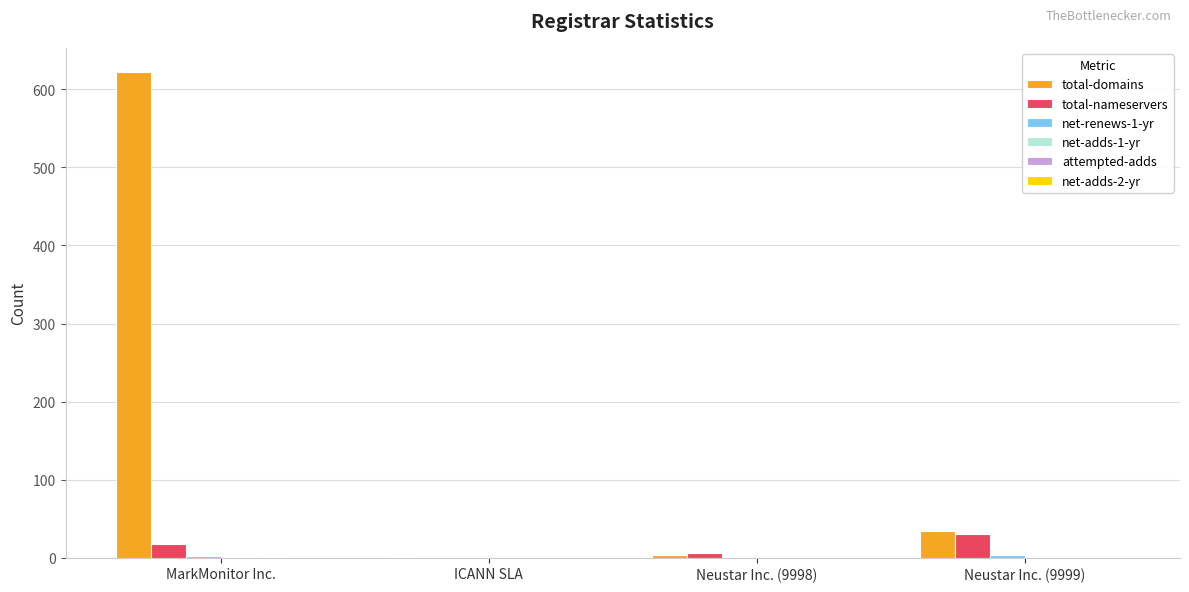

What is the average value of the total-domains series?

165